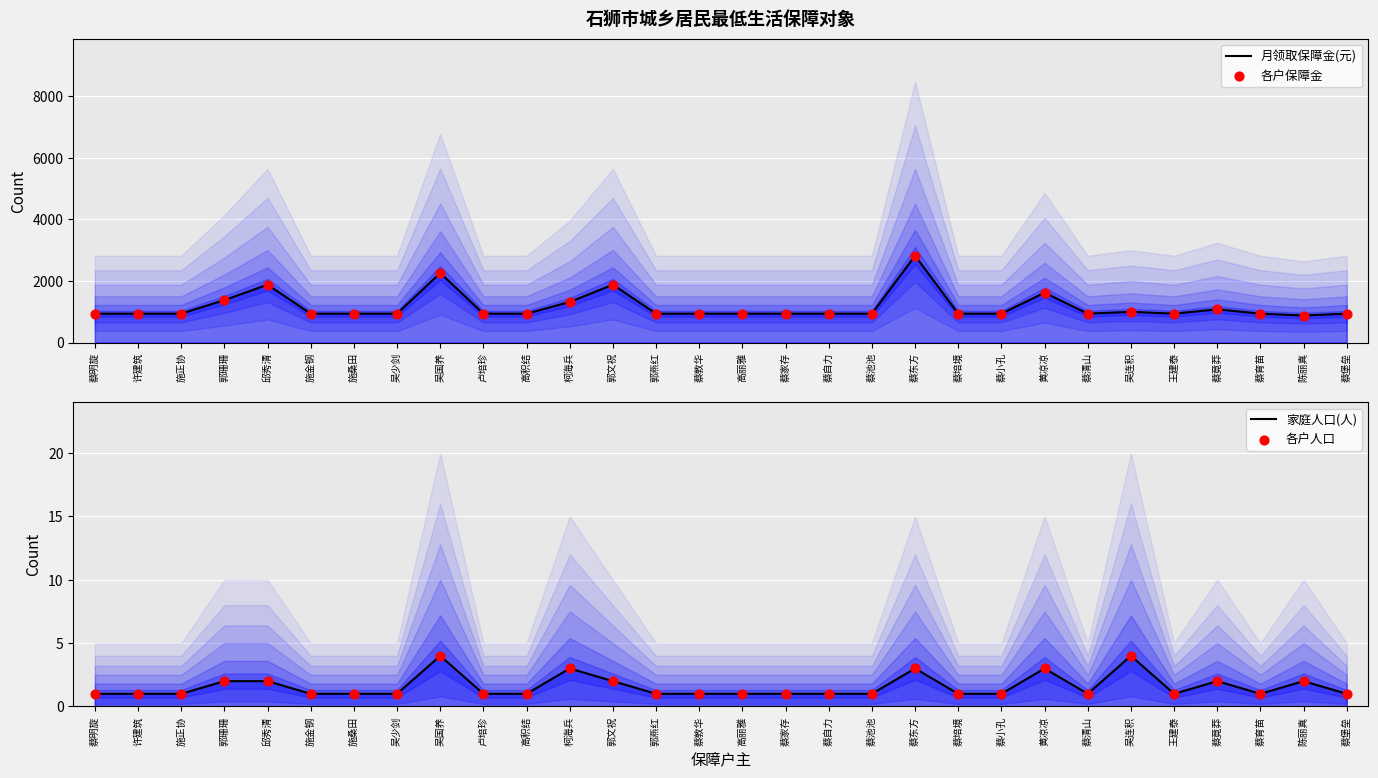

Which series has the largest Y range (max minus min)?

月领取保障金(元)